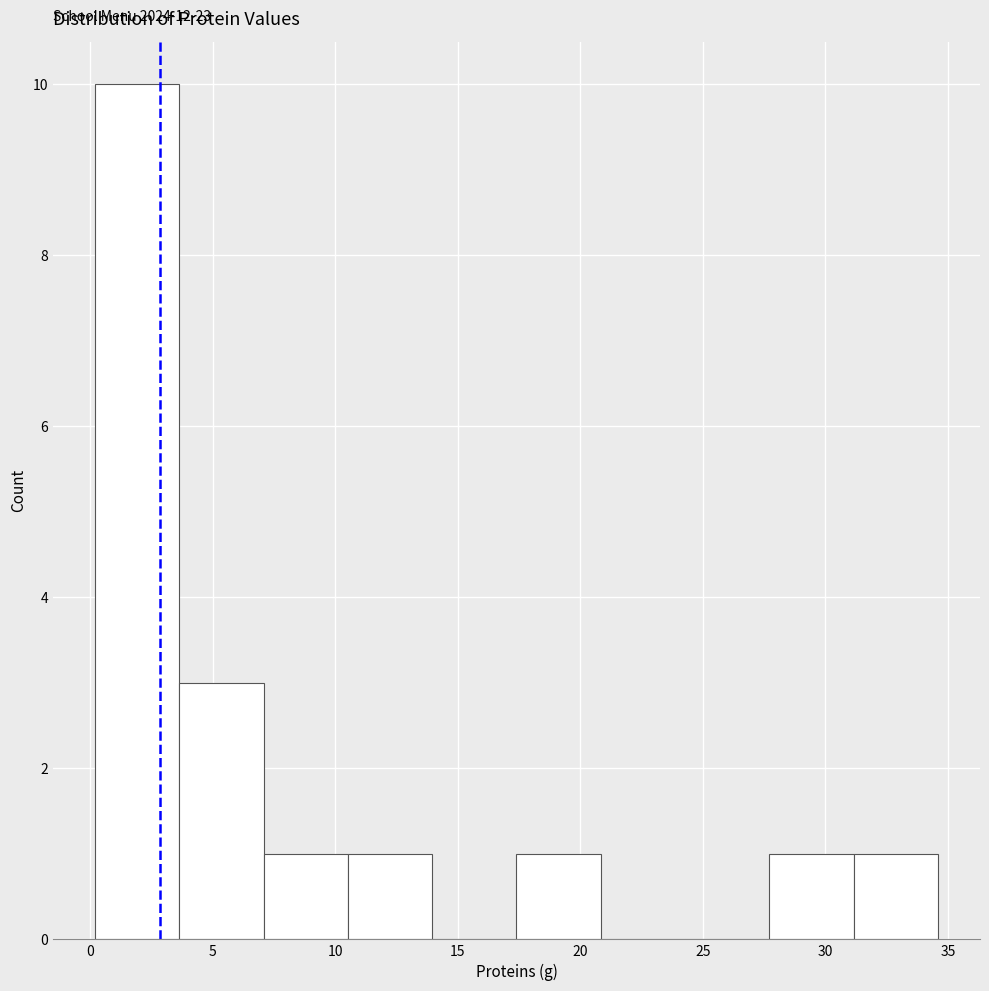

Which range on the x-axis has the tallest bar?

0.0 to 3.5